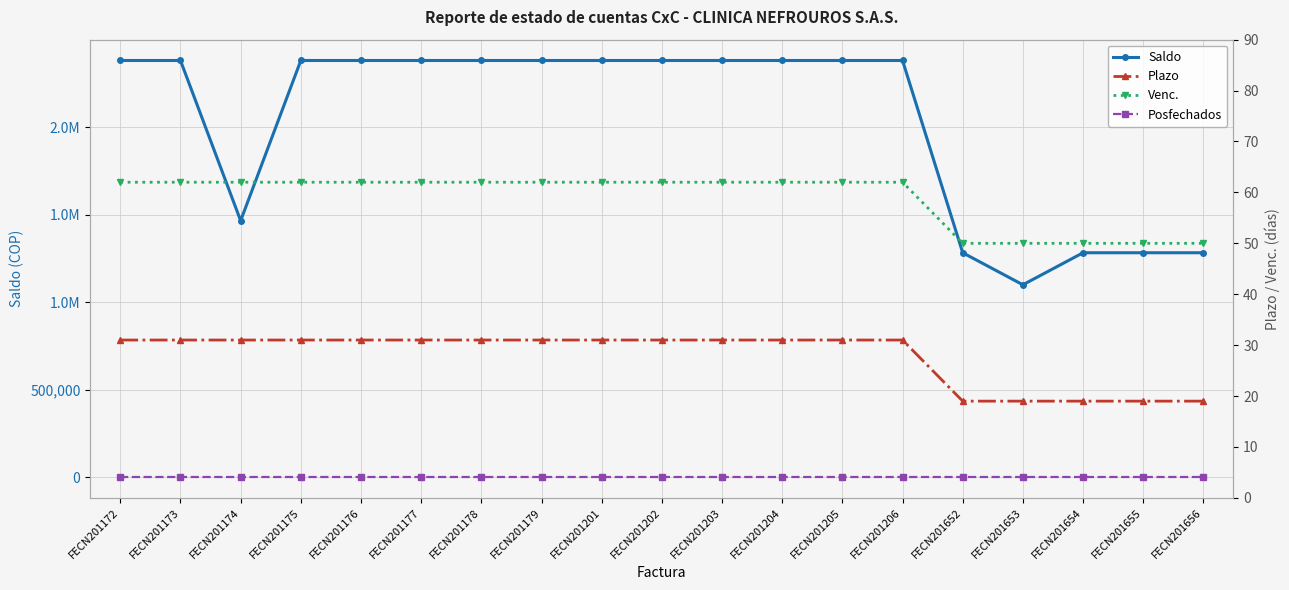

Rank the series at FECN201178 from lowest to highest value.

Posfechados, Plazo, Venc., Saldo